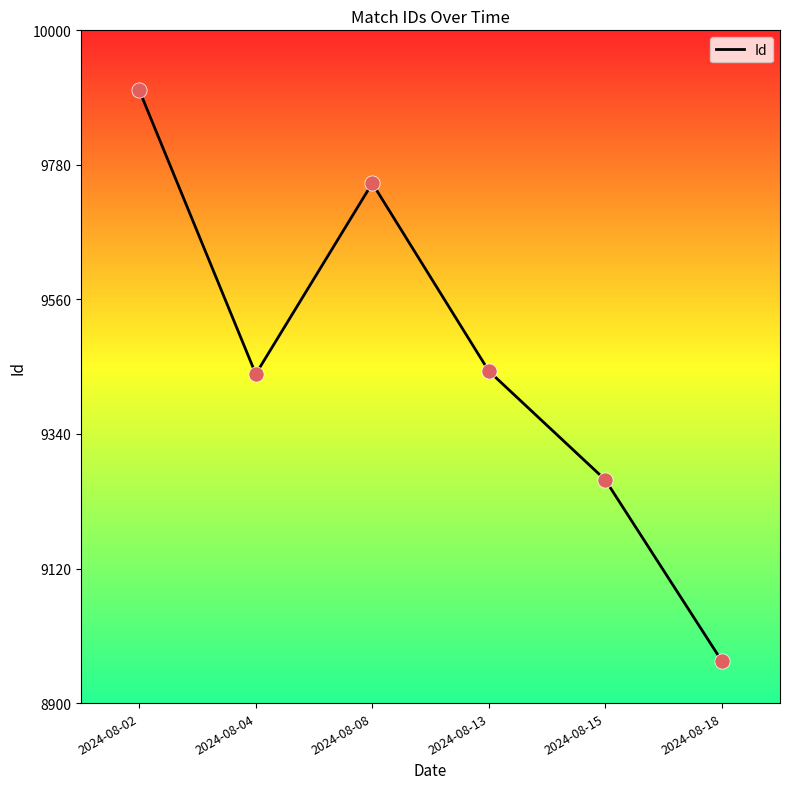

Approximately how many times larger is the value at 2024-08-08 compared to 2024-08-15?

1.1